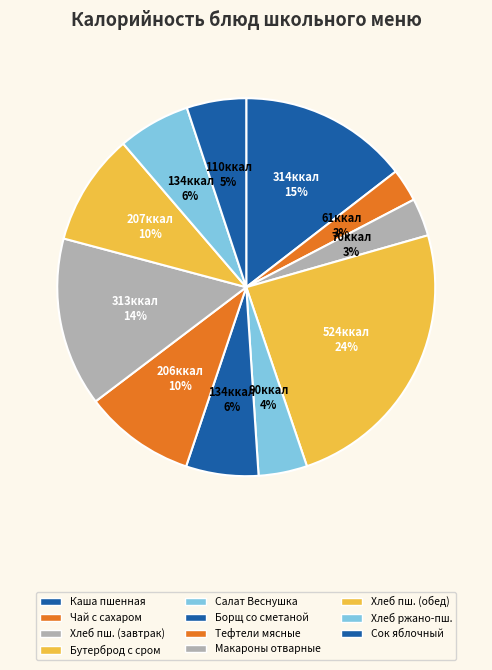

To the nearest percent, what percentage of the pie is Чай с сахаром?

3%